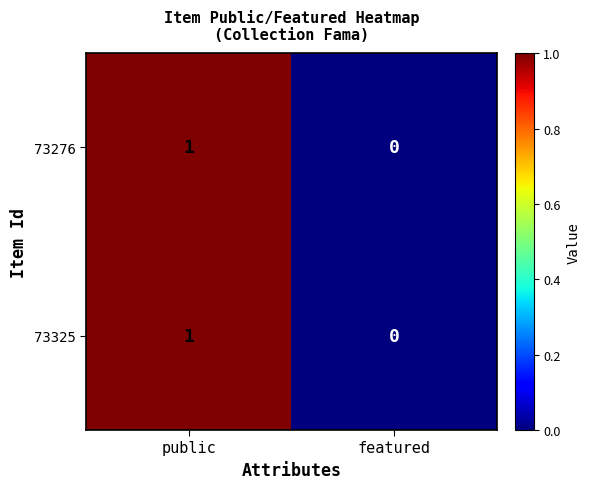

True or false: 73276 has a value of 1 at featured.

False